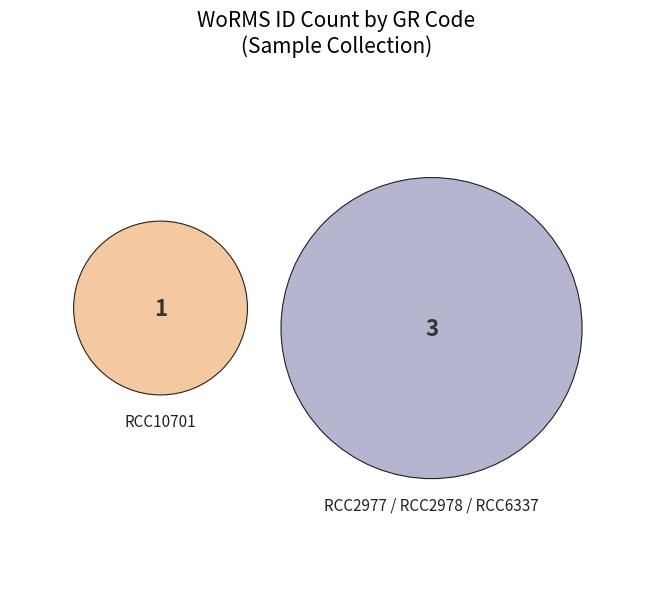

Count the number of slices in the pie.

4